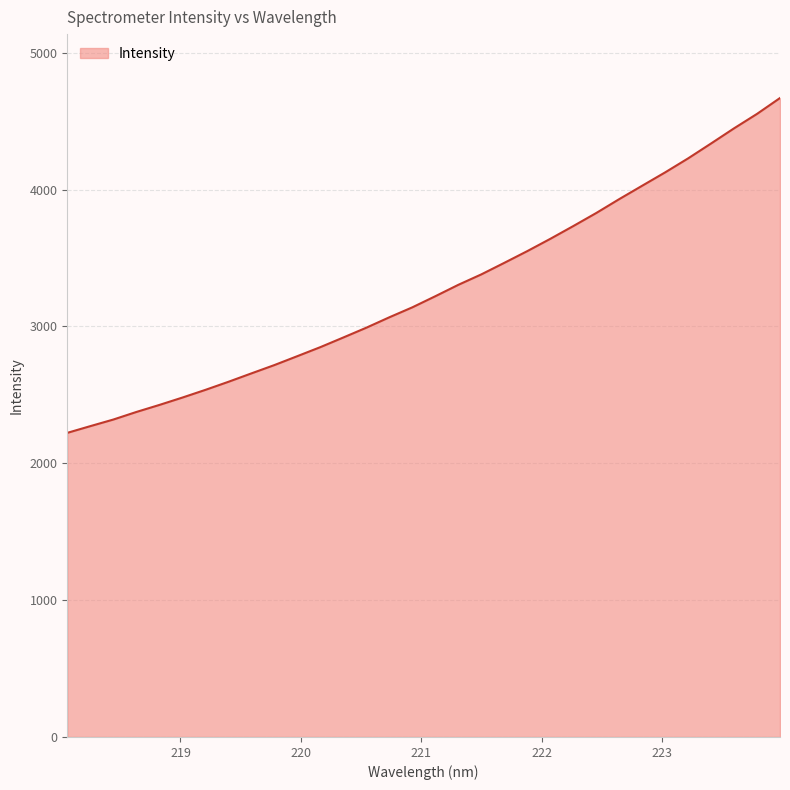

What is the smallest value displayed?

2222.2